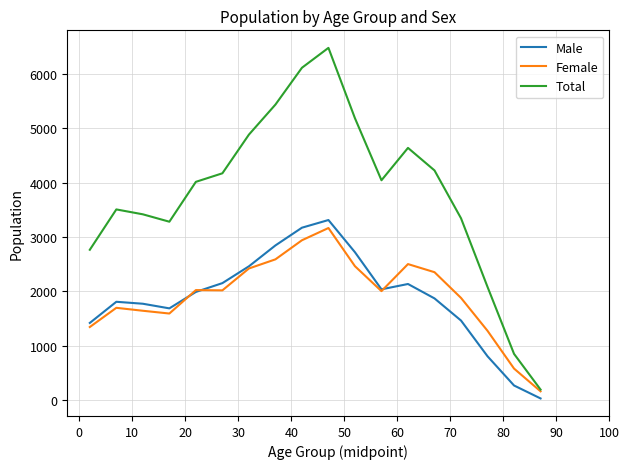

Which series has the largest range (max minus min)?

Total